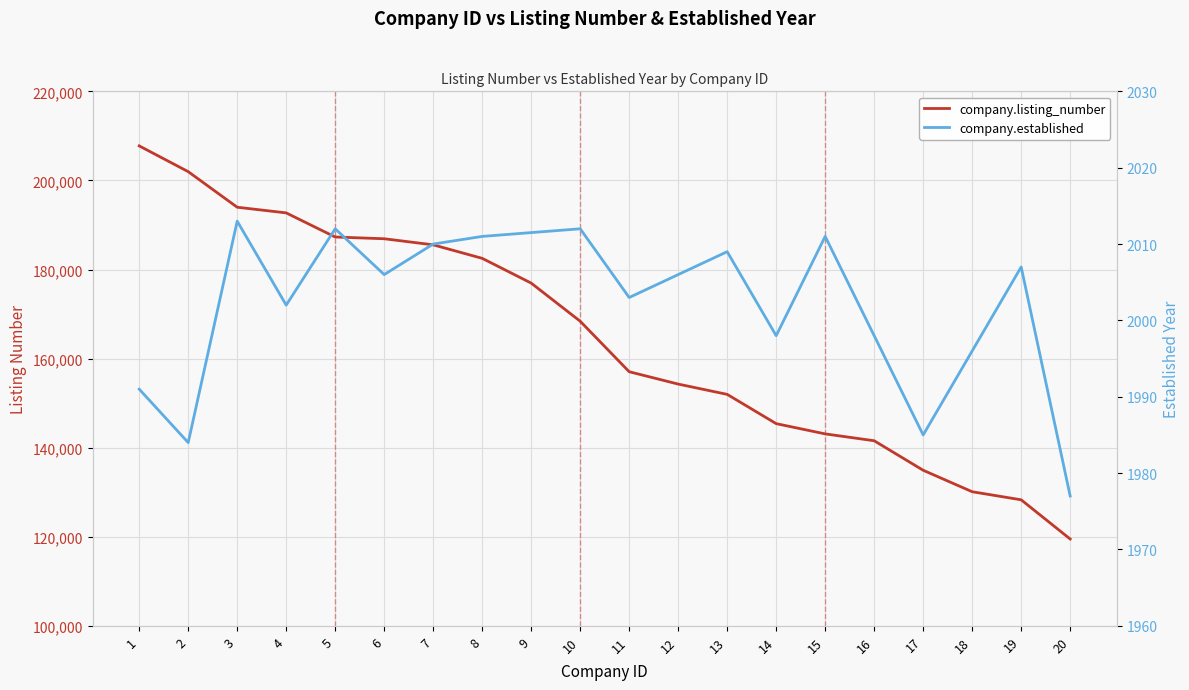

List the labels in order of value, smallest first.

20, 19, 18, 17, 16, 15, 14, 13, 12, 11, 10, 9, 8, 7, 6, 5, 4, 3, 2, 1